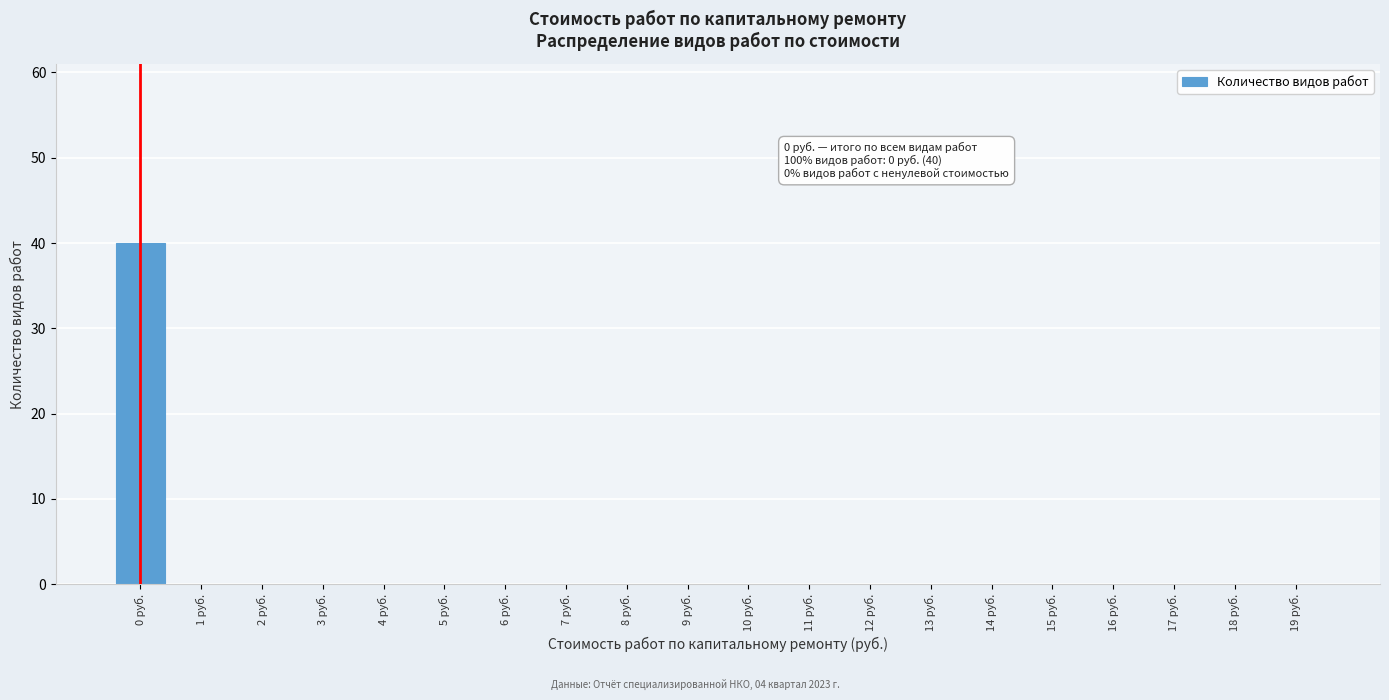

Reading left to right, extract all data points from this chart.

0 руб.=40	1 руб.=0	2 руб.=0	3 руб.=0	4 руб.=0	5 руб.=0	6 руб.=0	7 руб.=0	8 руб.=0	9 руб.=0	10 руб.=0	11 руб.=0	12 руб.=0	13 руб.=0	14 руб.=0	15 руб.=0	16 руб.=0	17 руб.=0	18 руб.=0	19 руб.=0